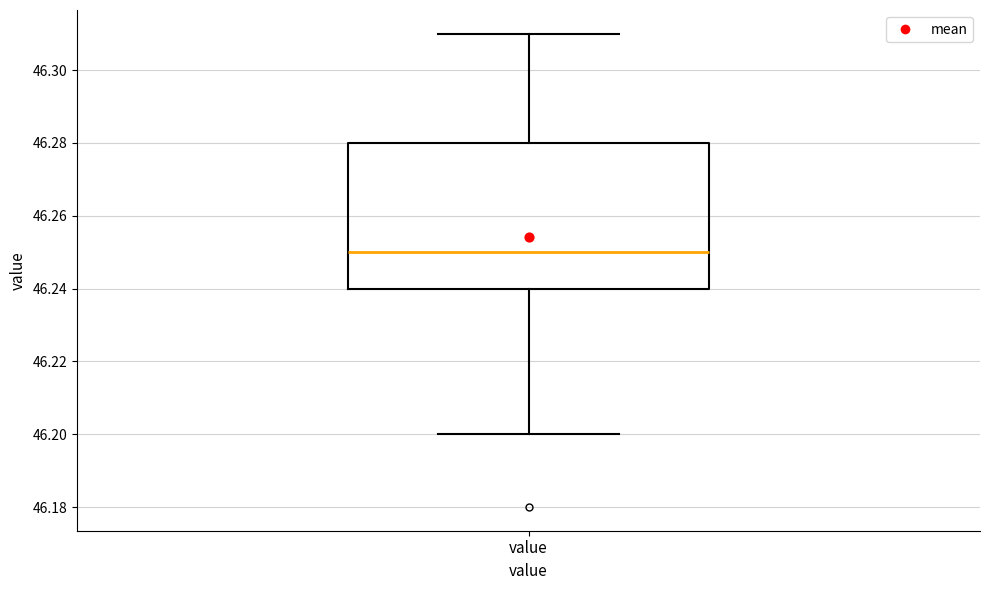

Read this box plot against the y-axis: the position of the median line, the range covered by the box, and the ends of both whiskers. The values are not printed on the chart, so give them approximately, as read against the axis.

median 46.25, box 46.24 to 46.28, whiskers 46.20 to 46.31